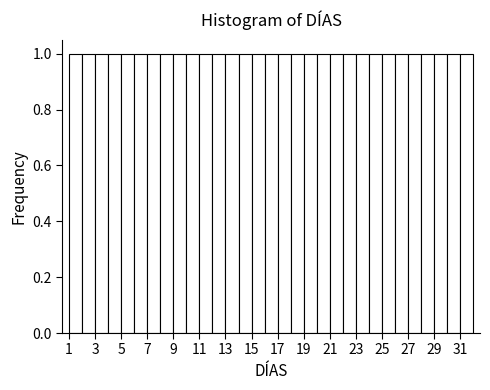

Reading left to right, list every bar in this chart as the range it spans on the x-axis followed by its height. The values are not printed on the chart, so give them approximately, as read against the axis.

1 to 2: 1
2 to 3: 1
3 to 4: 1
4 to 5: 1
5 to 6: 1
6 to 7: 1
7 to 8: 1
8 to 9: 1
9 to 10: 1
10 to 11: 1
11 to 12: 1
12 to 13: 1
13 to 14: 1
14 to 15: 1
15 to 16: 1
16 to 17: 1
17 to 18: 1
18 to 19: 1
19 to 20: 1
20 to 21: 1
21 to 22: 1
22 to 23: 1
23 to 24: 1
24 to 25: 1
25 to 26: 1
26 to 27: 1
27 to 28: 1
28 to 29: 1
29 to 30: 1
30 to 31: 1
31 to 32: 1